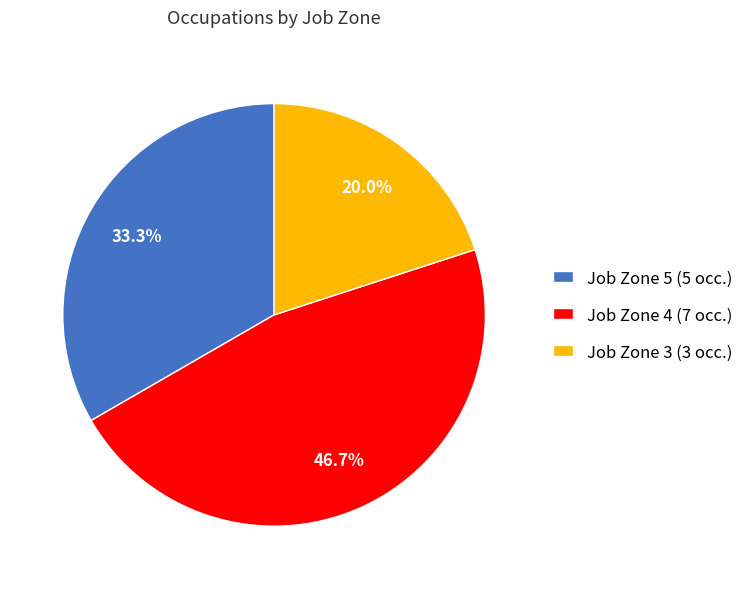

Which slice is the smallest?

Job Zone 3 (3 occ.)